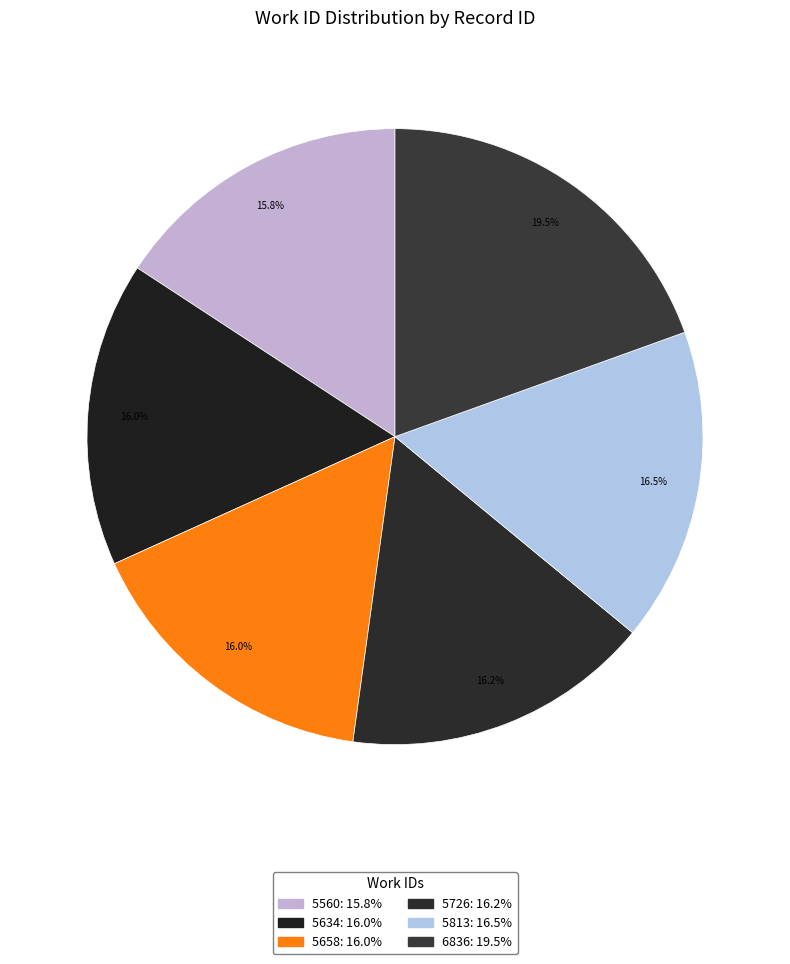

Does 5560 represent more than half of the total?

No